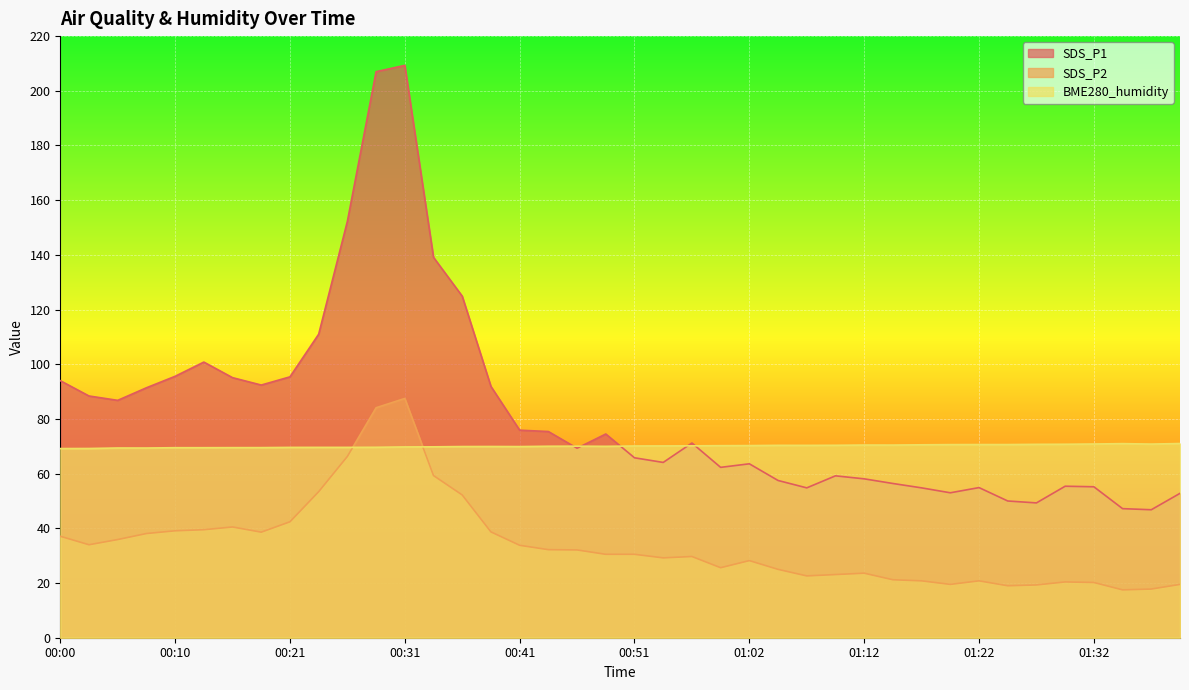

List the series in order of their peak value, highest first.

SDS_P1, SDS_P2, BME280_humidity